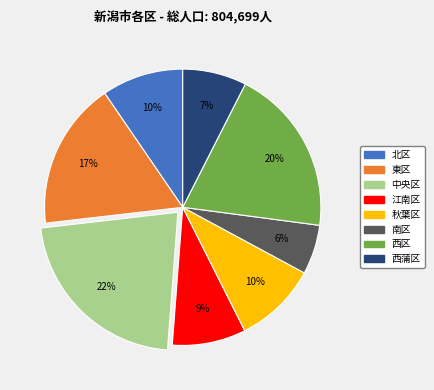

Approximately how many times larger is the value at 西蒲区 compared to 中央区?

0.3